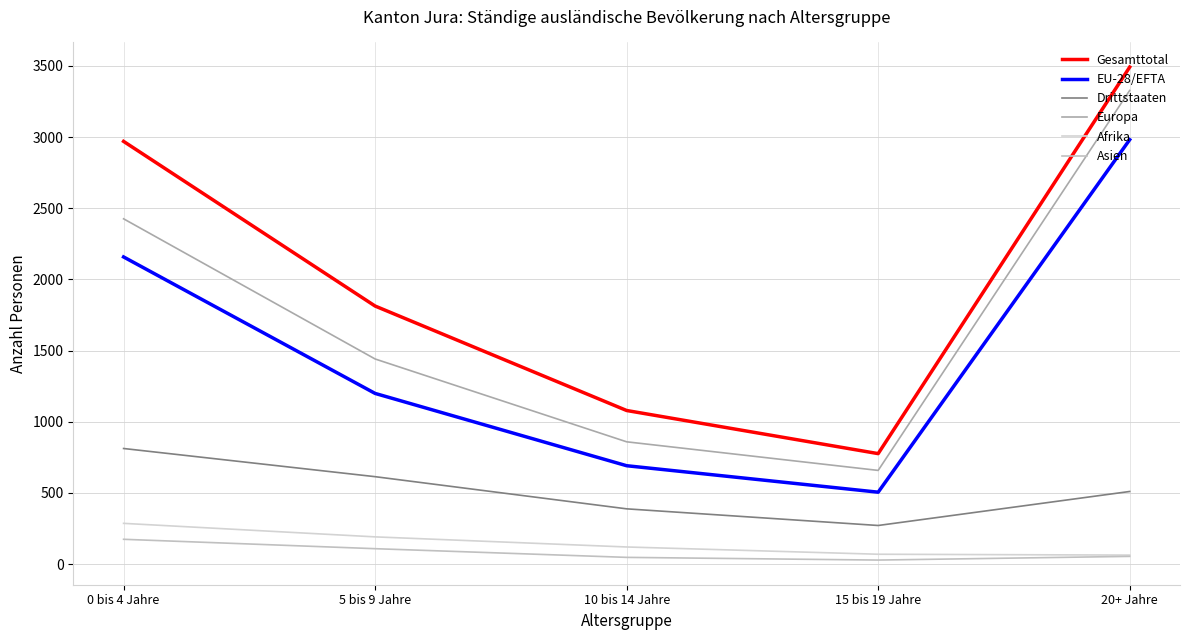

Where does the Afrika series first go above 120?

0 bis 4 Jahre